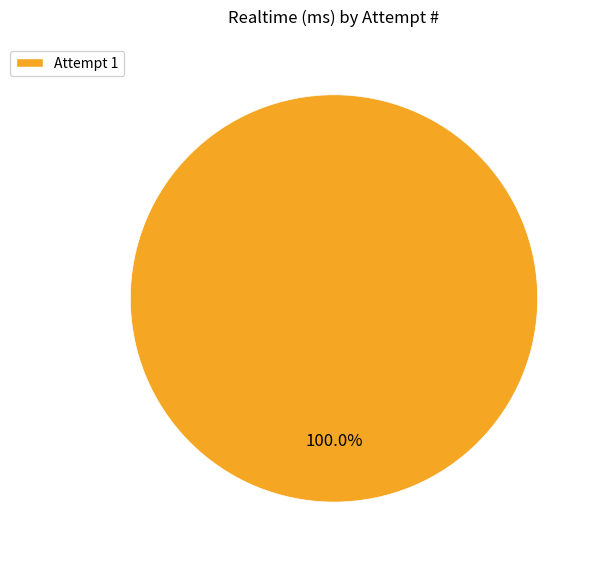

Is there any slice that represents more than half of the pie?

Yes